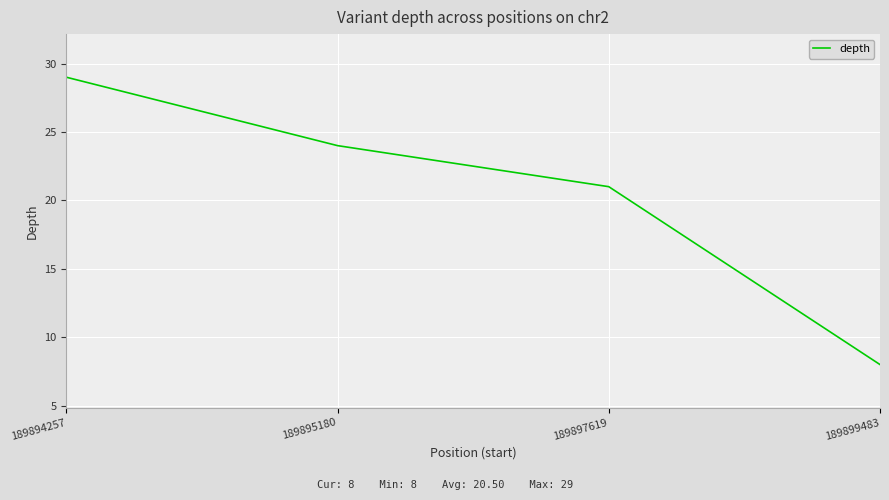

What is the greatest value displayed?

29